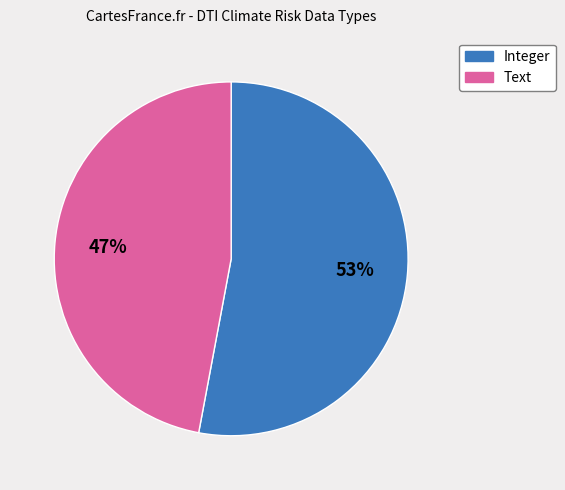

How many slices are in this pie chart?

2